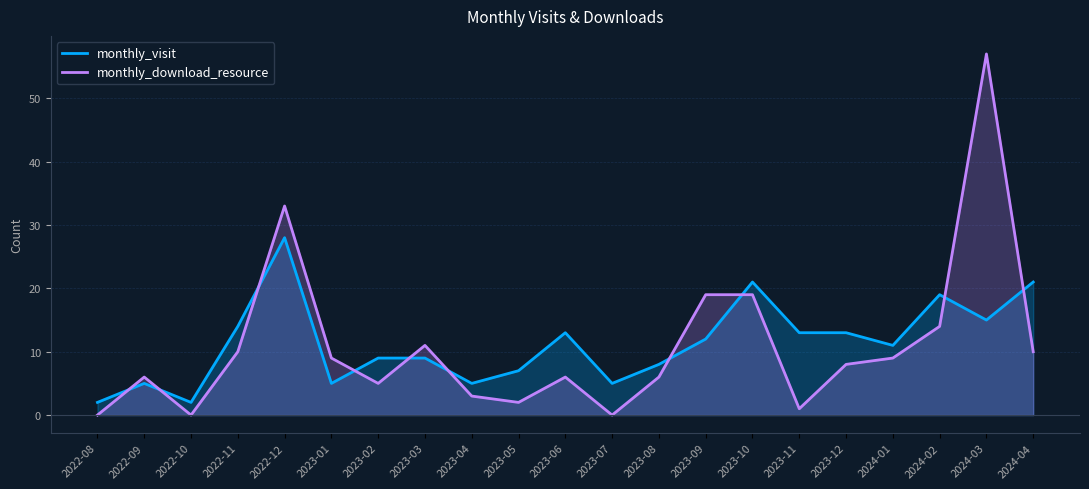

How many data points does each series have?

21